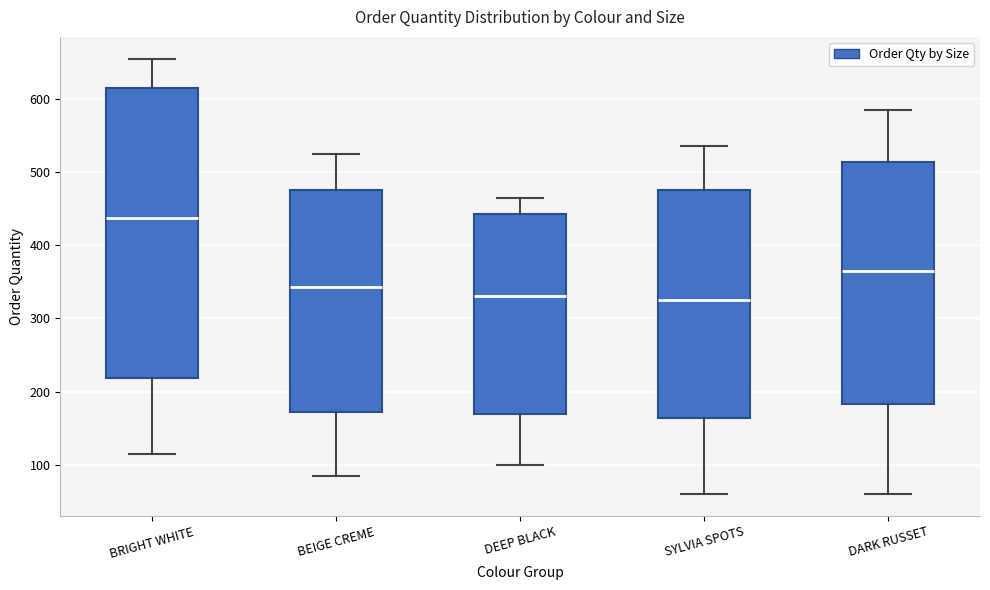

Which box has the highest median line?

BRIGHT WHITE